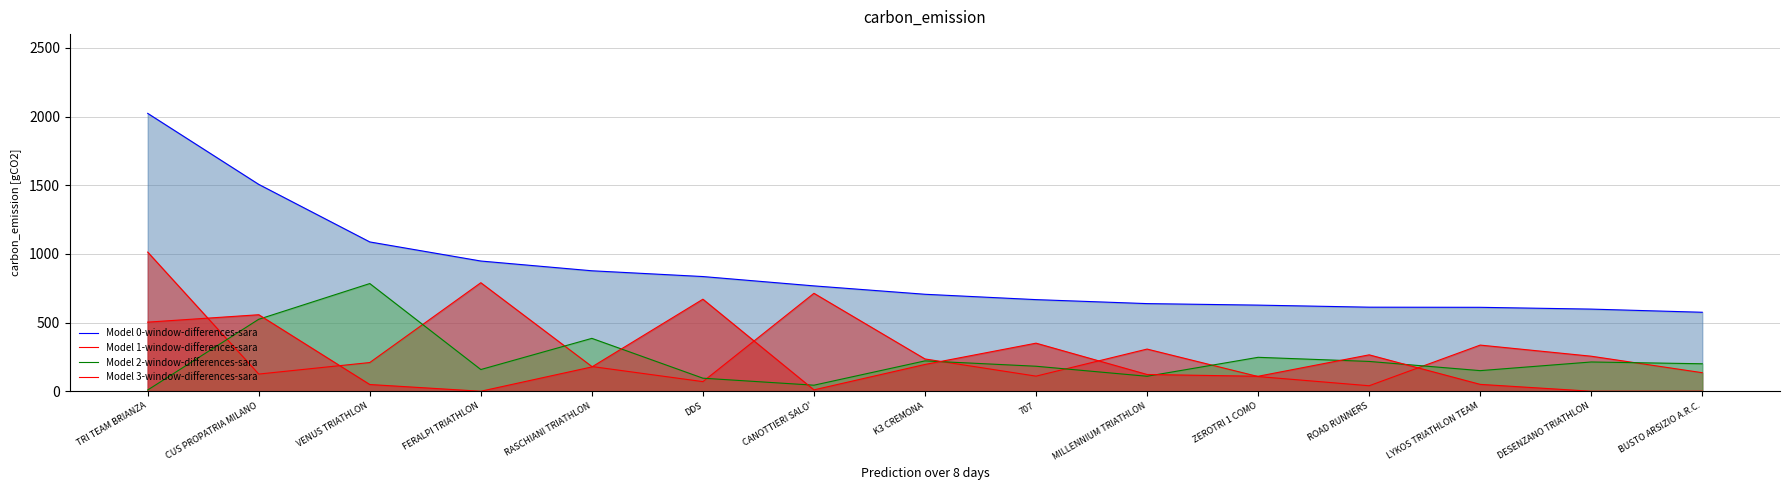

What are all the series names shown in the legend?

Model 0-window-differences-sara, Model 1-window-differences-sara, Model 2-window-differences-sara, Model 3-window-differences-sara